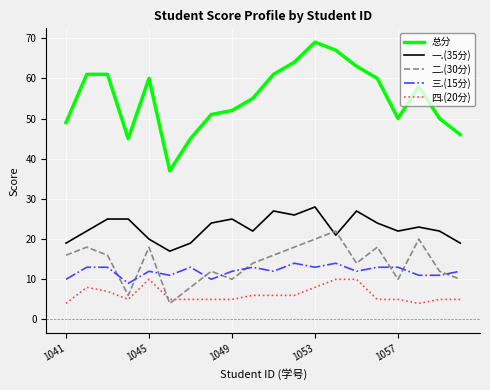

Which series has the largest range (max minus min)?

总分